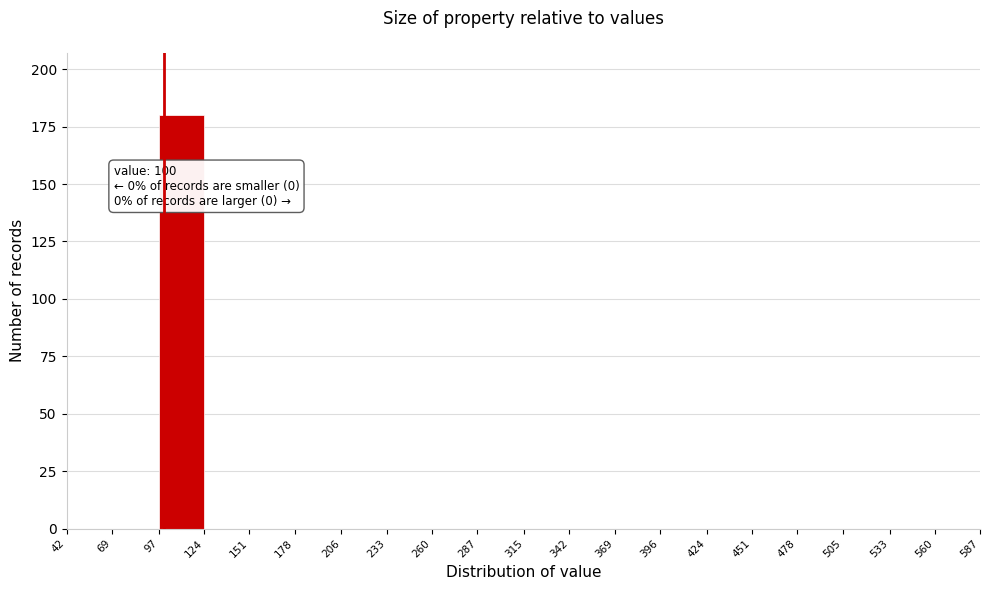

Over which range of the x-axis is the bar tallest?

97 to 124